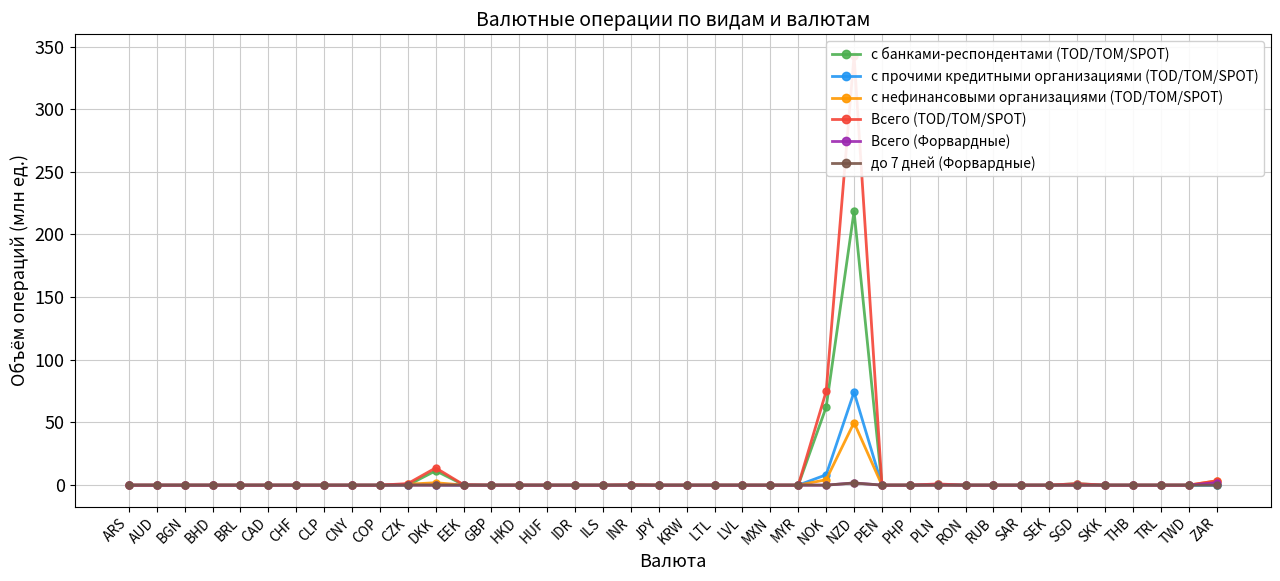

How many interior local peaks does the Всего (TOD/TOM/SPOT) series have?

7